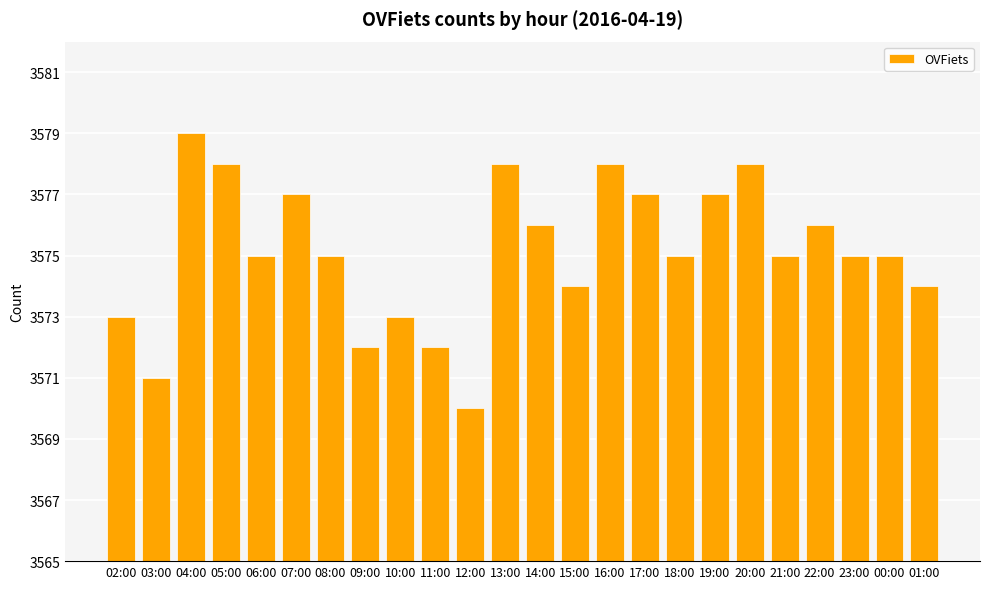

What is the value of the 6th bar from the left?

3577